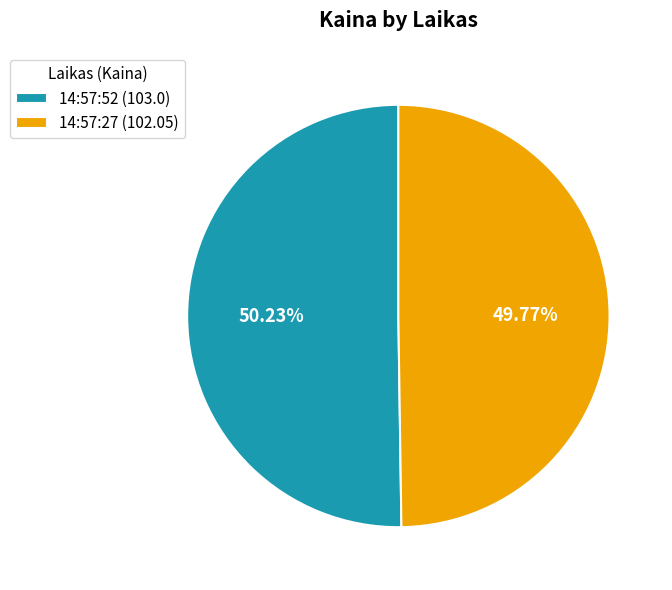

To the nearest percent, what is the average slice percentage?

50%